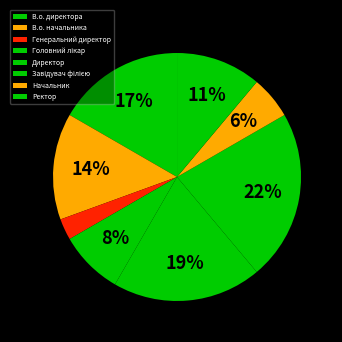

How many slices are in this pie chart?

8